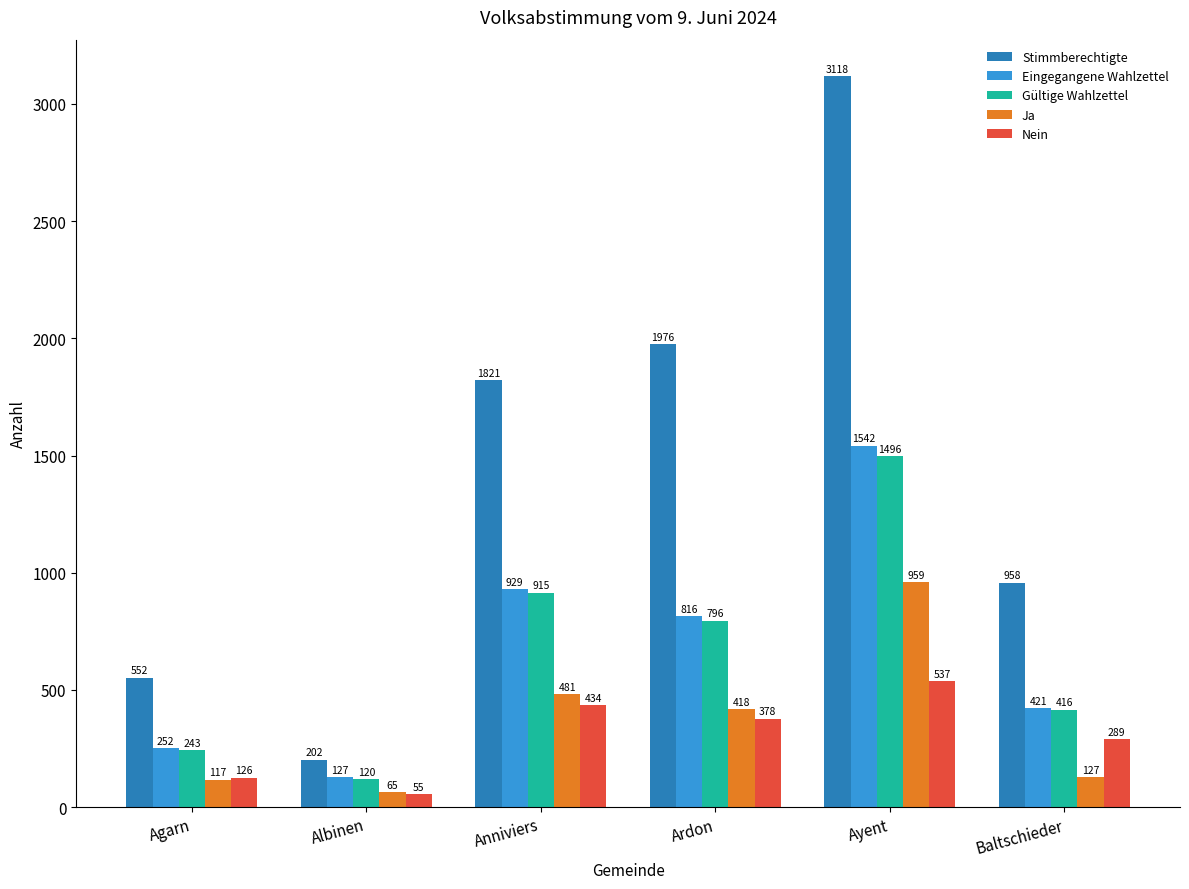

What is the total value across all series at Baltschieder?

2211